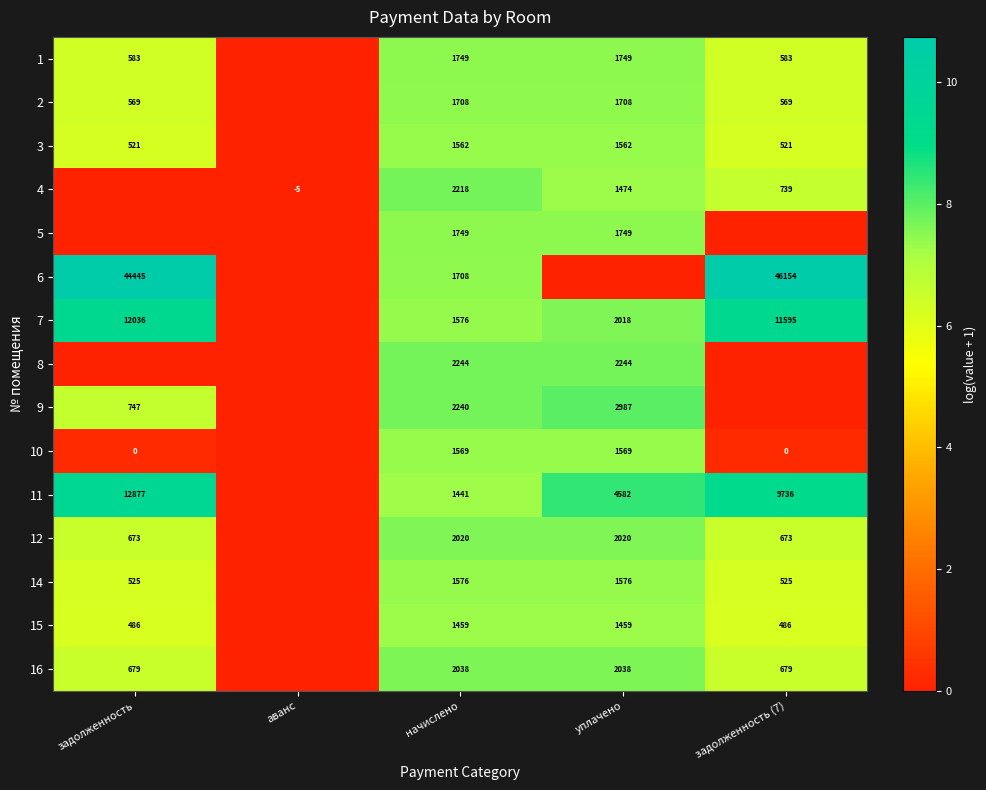

What is the sum of the 7 values at задолженность and уплачено?

14054